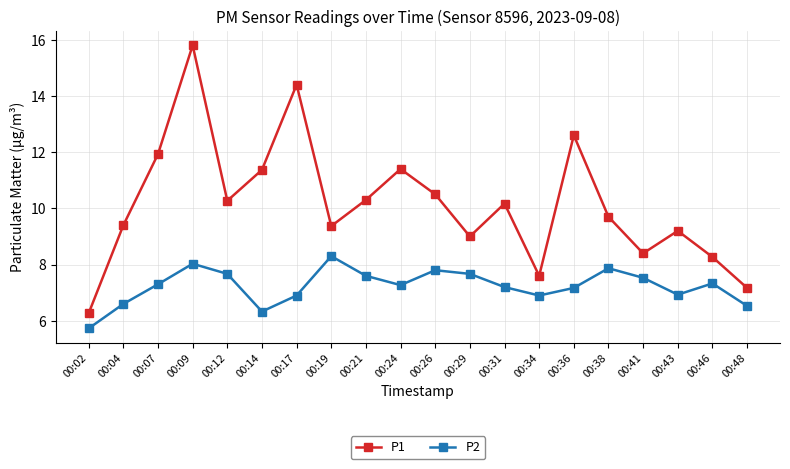

What is the difference between the highest and lowest values at 00:21?

2.7